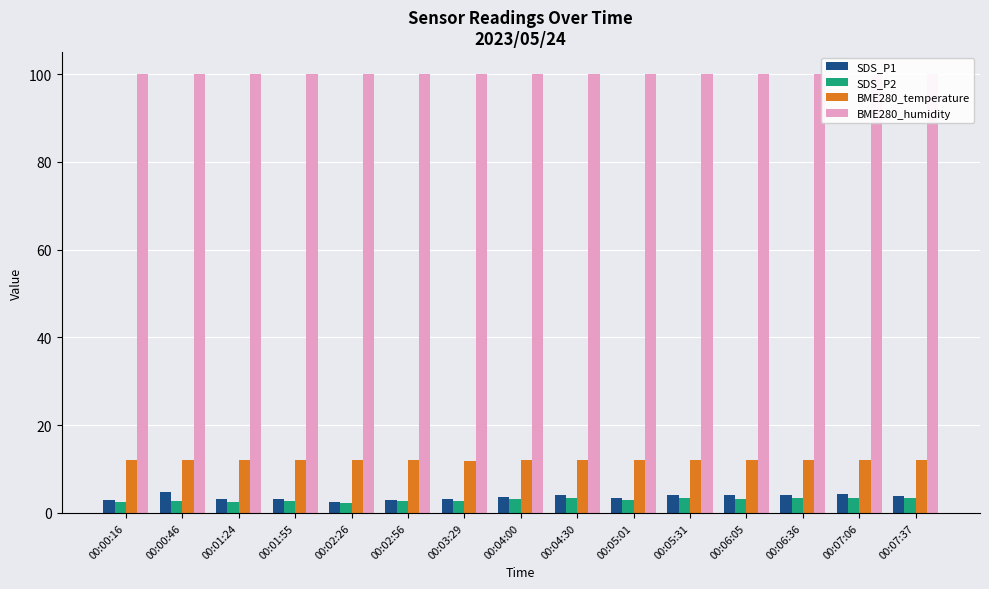

How many groups of bars are there?

15